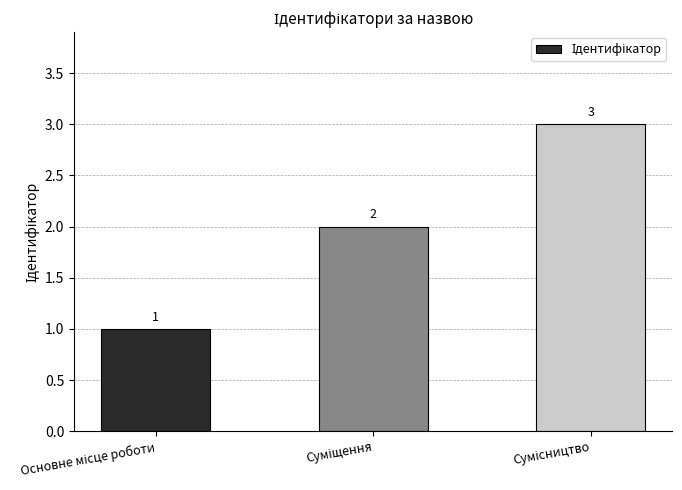

What is the maximum value shown in the chart?

3